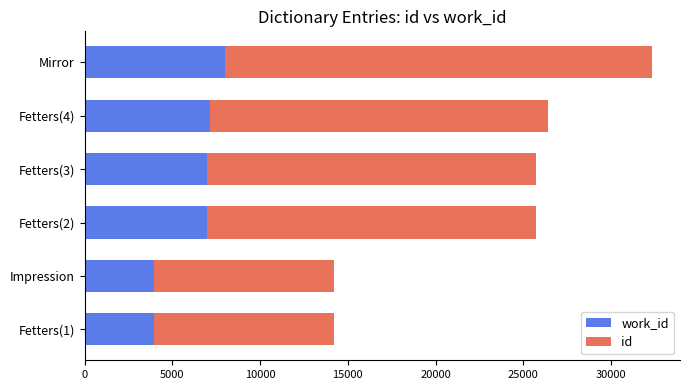

What is the total value across all series at Fetters(2)?

25712